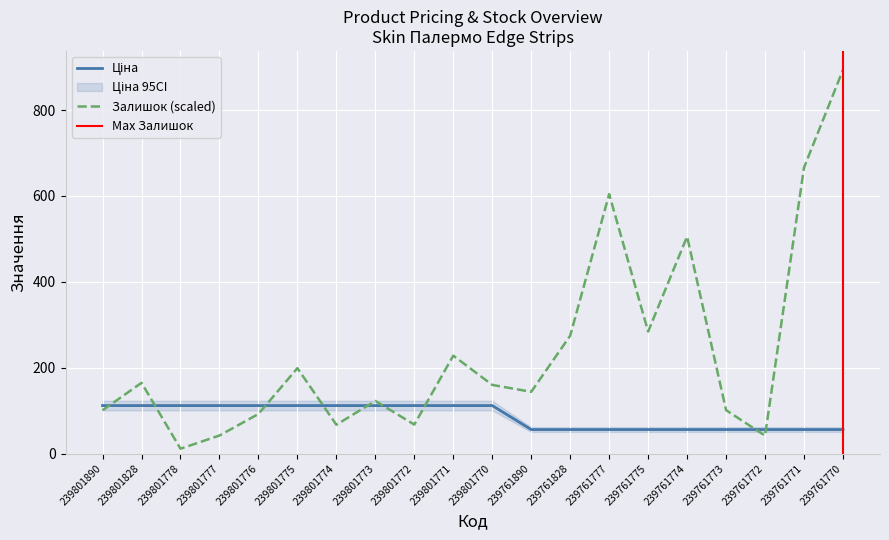

Reading left to right, extract all data points from this chart.

Ціна: 111.7	111.7	111.7	111.7	111.7	111.7	111.7	111.7	111.7	111.7	111.7	55.9	55.9	55.9	55.9	55.9	55.9	55.9	55.9	55.9
Залишок: 100.7	164.7	11.2	41.9	92.1	198.8	67.0	122.4	67.4	228.0	159.8	143.7	274.4	604.2	284.1	505.3	101.1	41.6	665.9	893.5